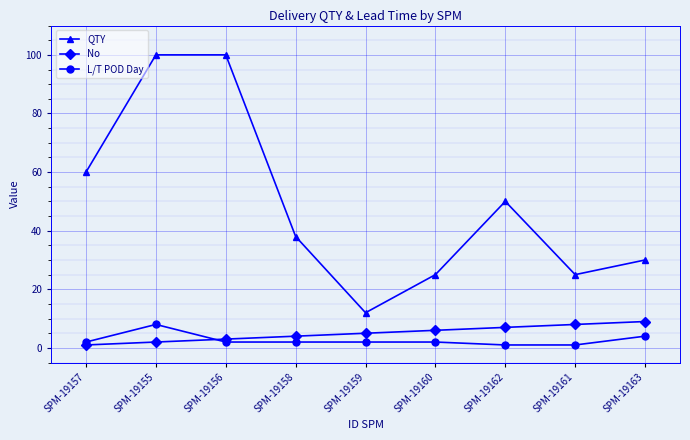

What is the minimum value for No?

1